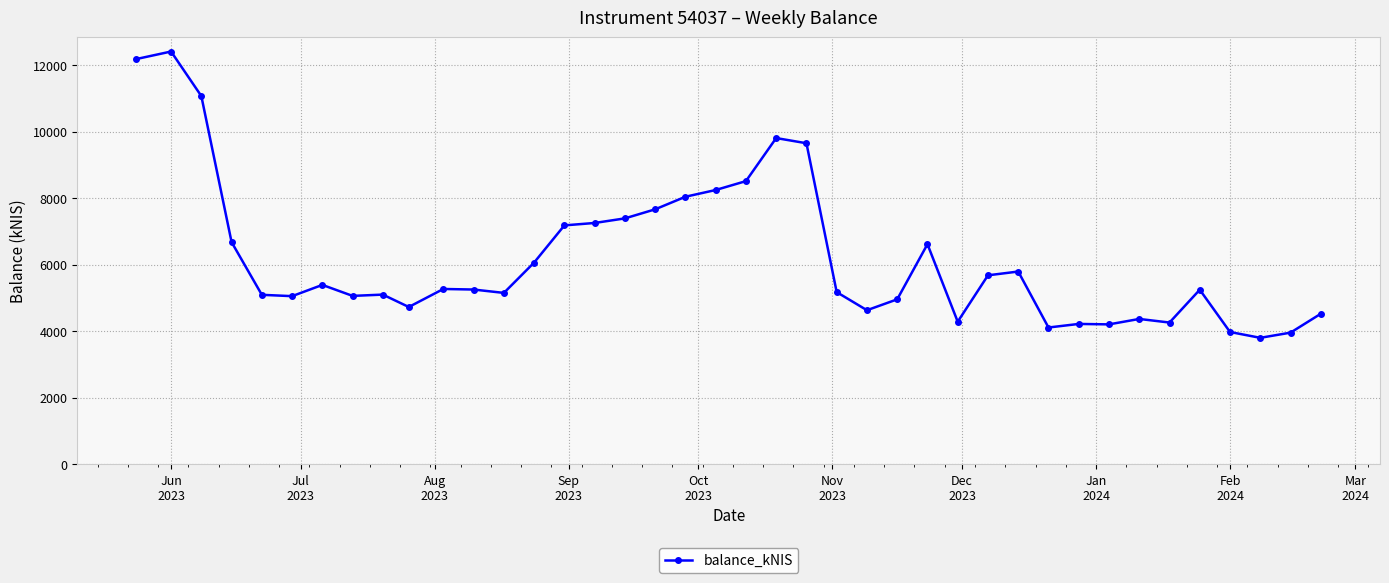

What is the value of the 10th point from the left?

4724.7